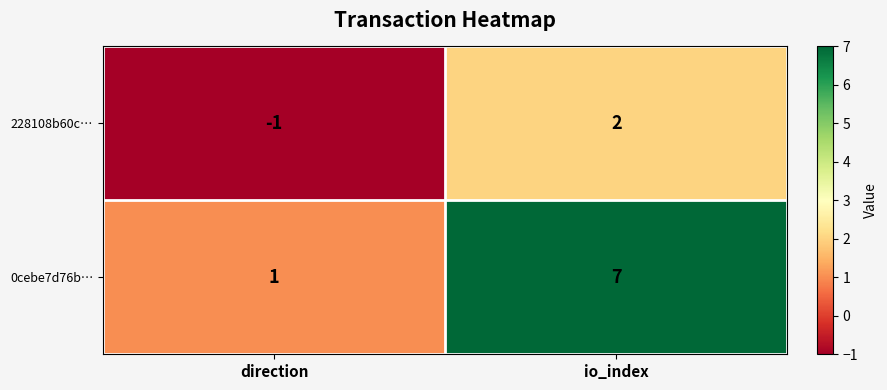

List the series in order of their peak value, highest first.

0cebe7d76b…, 228108b60c…